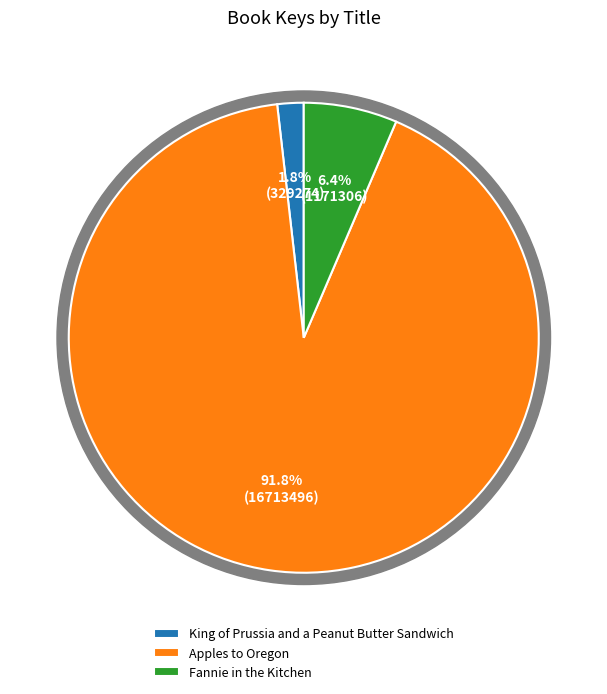

What is the ratio of the value at Apples to Oregon to the value at Fannie in the Kitchen?

14.3